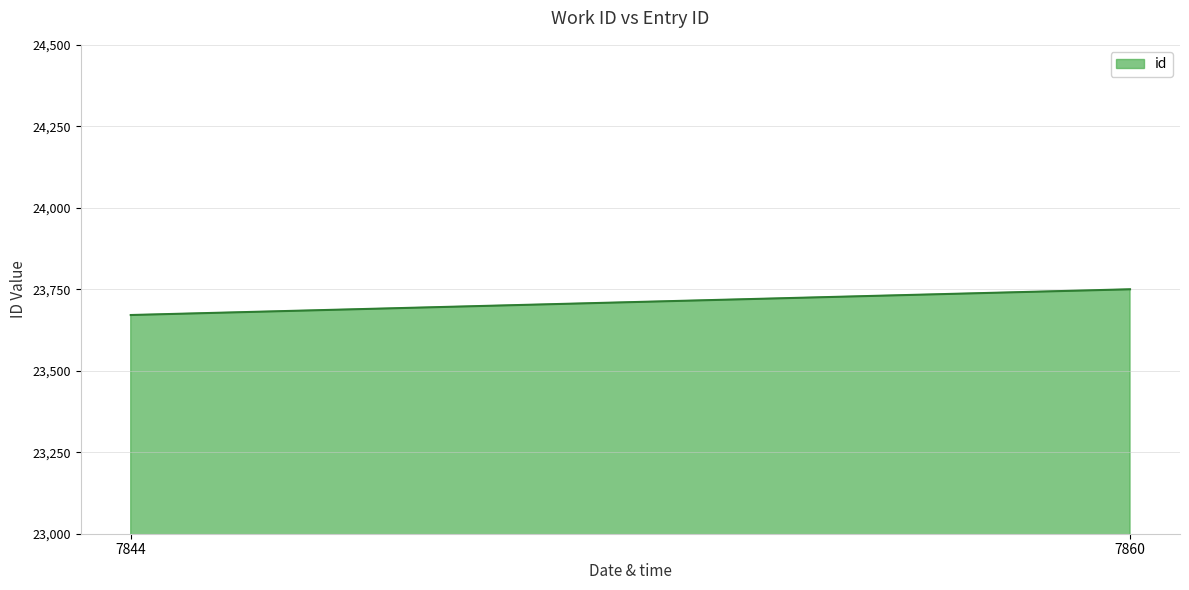

The value at 7860 is 23751. True or false?

True